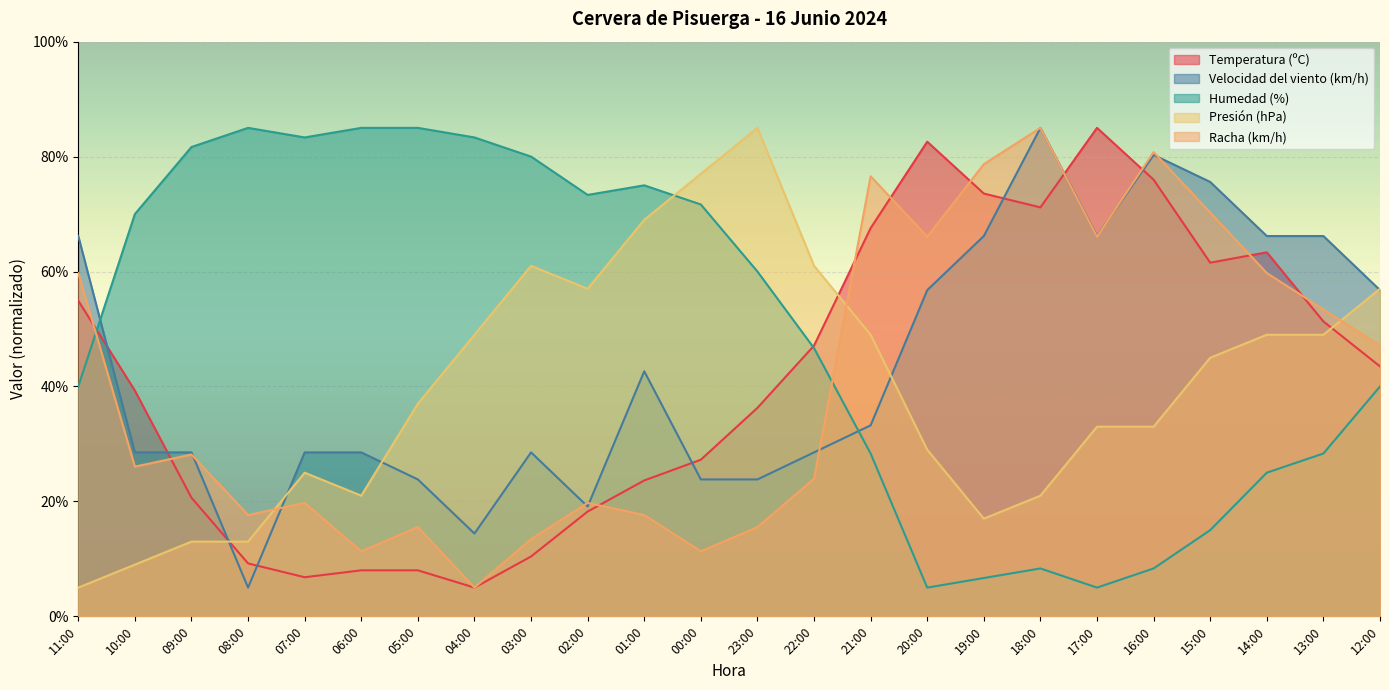

Where is the first local minimum for Presión (hPa)?

06:00